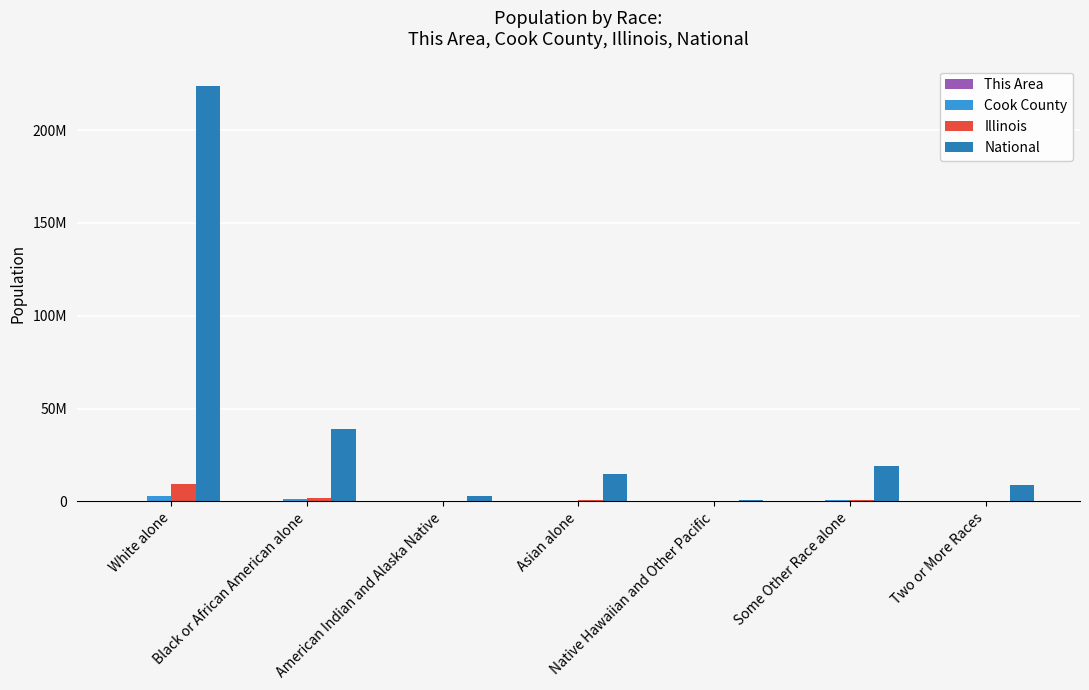

Are the bars horizontal?

No